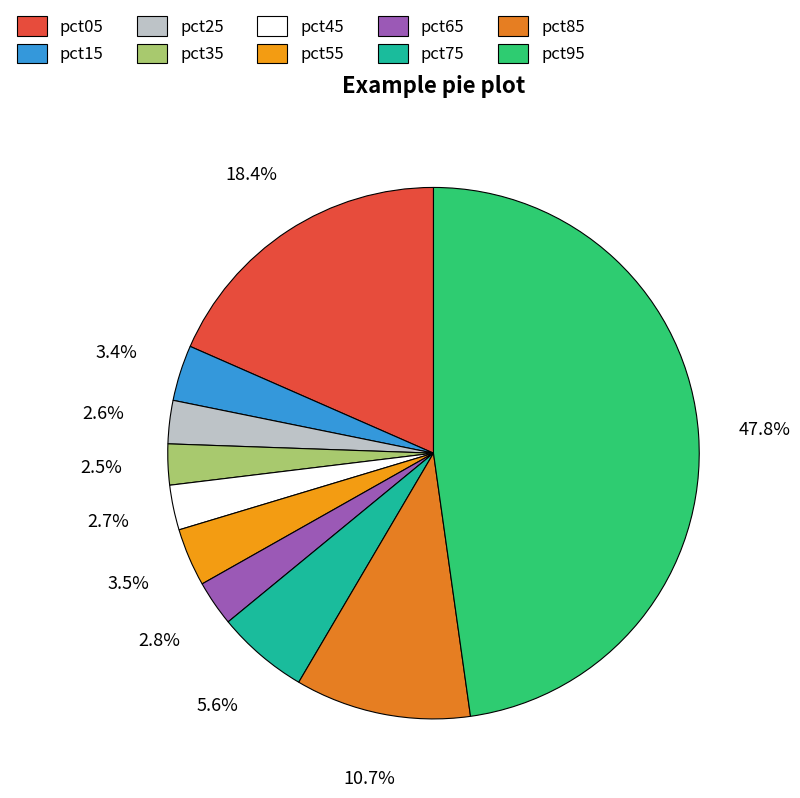

Count the number of slices in the pie.

10